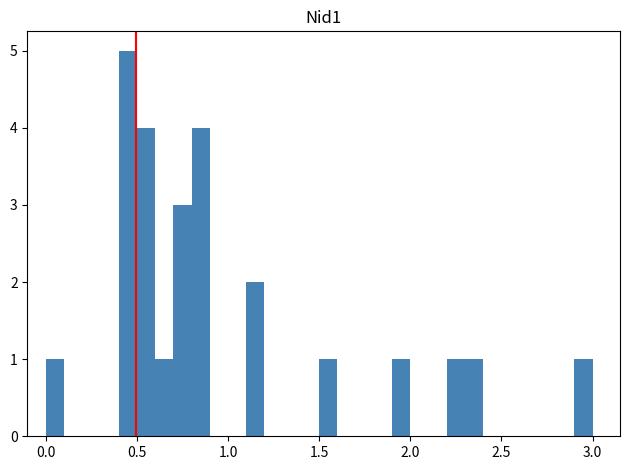

Read against the x-axis, roughly where is the centre of the tallest bar?

0.45